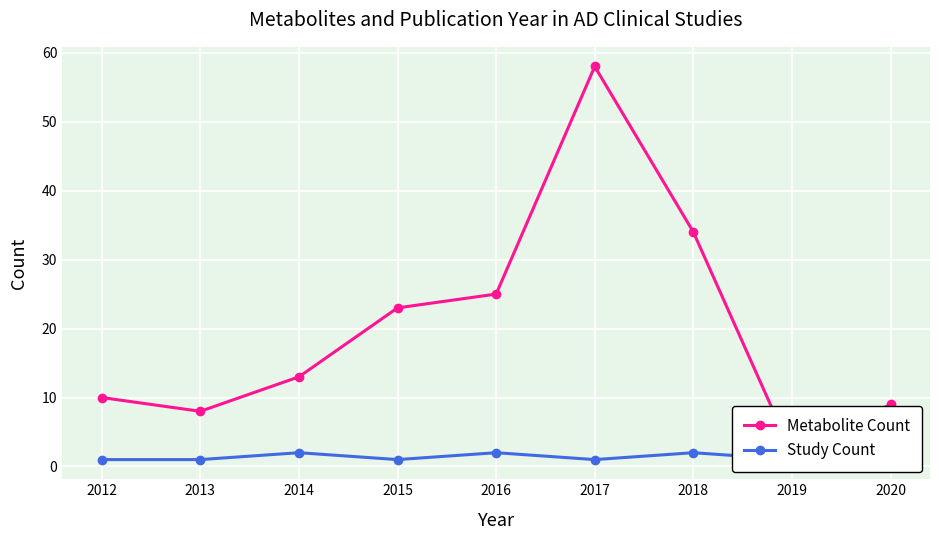

What is the highest value of the Metabolite Count series?

58